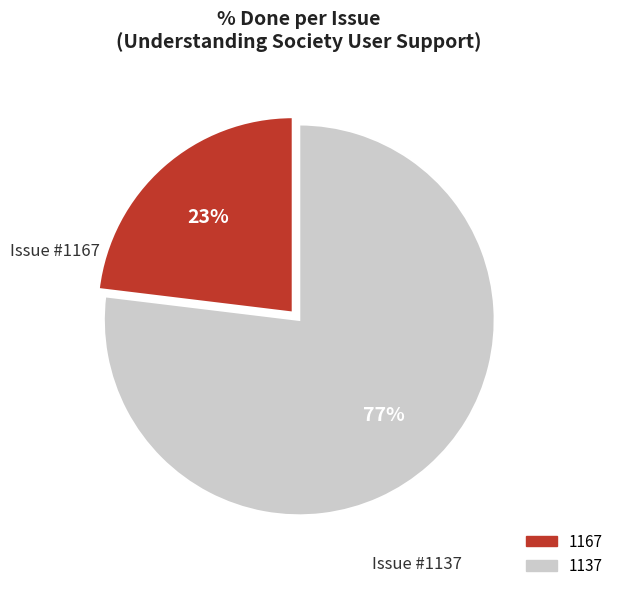

What percentage is the 1137 slice, to the nearest percent?

77%